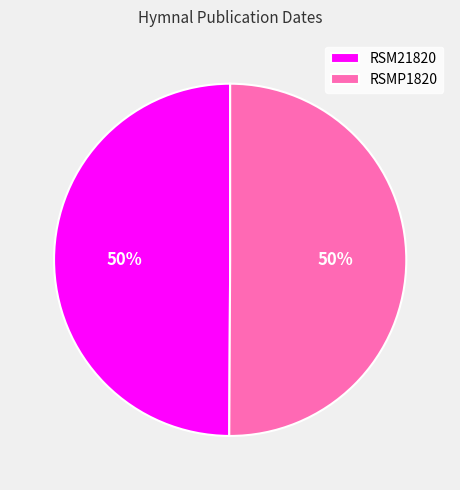

To the nearest percent, what portion does RSM21820 represent?

50%